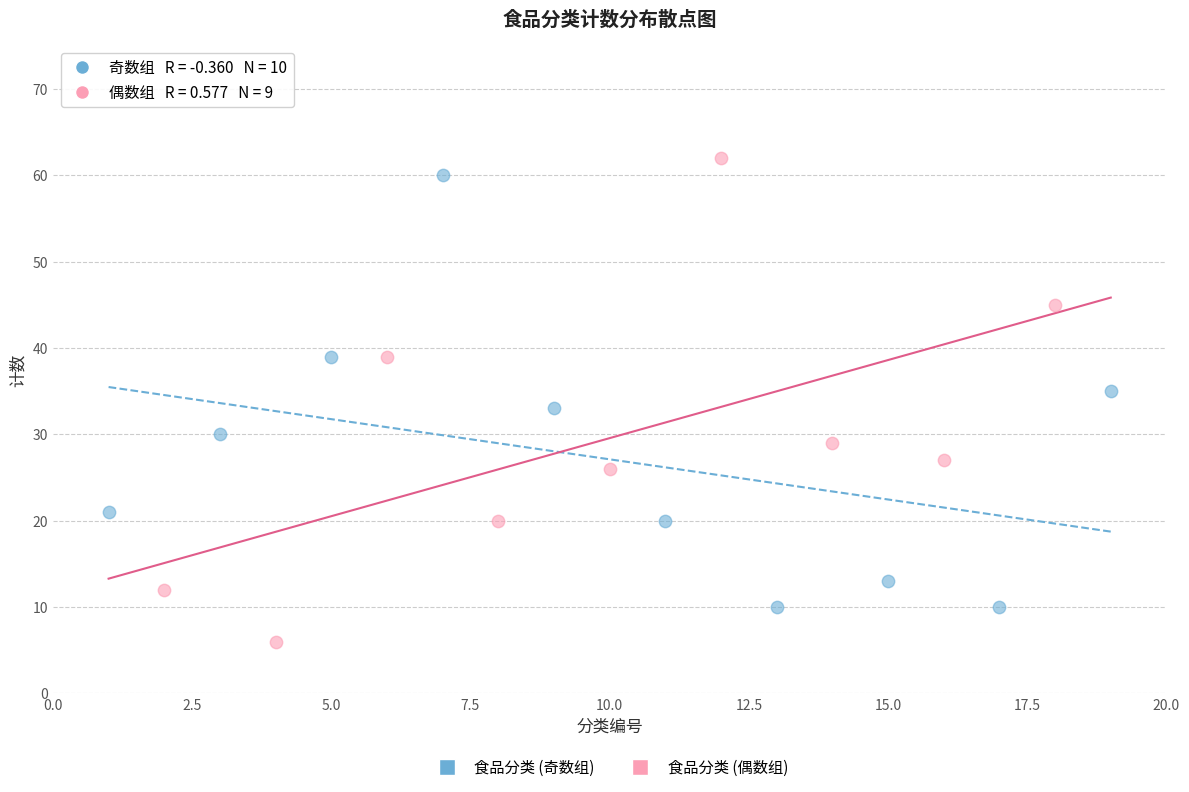

Which series reaches the minimum Y coordinate?

食品分类 (偶数组)